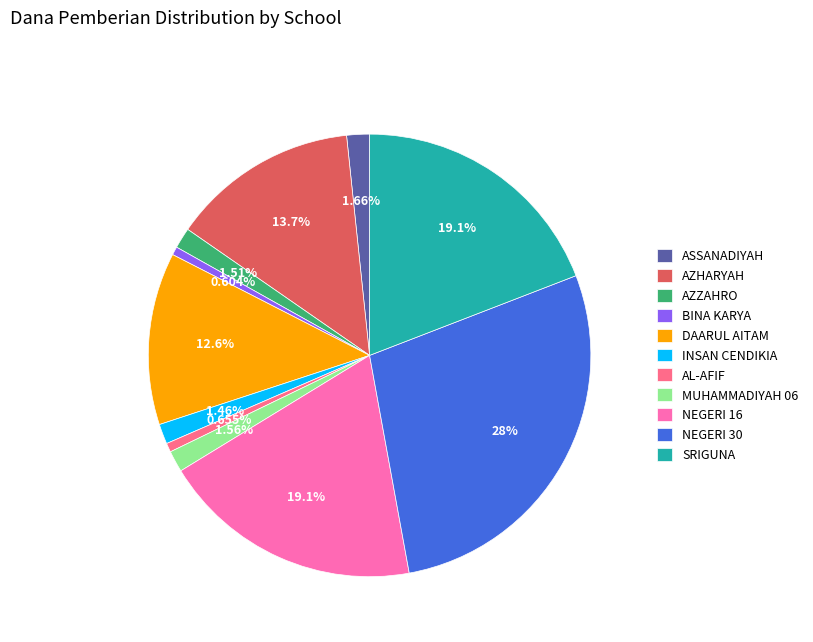

Do MUHAMMADIYAH 06 and SRIGUNA together represent more than half of the pie?

No